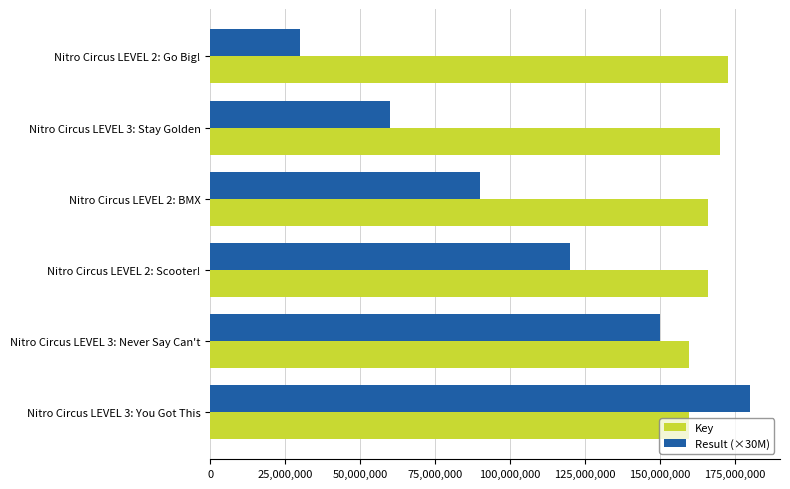

What is the average value of the Result (×30M) series?

105000000